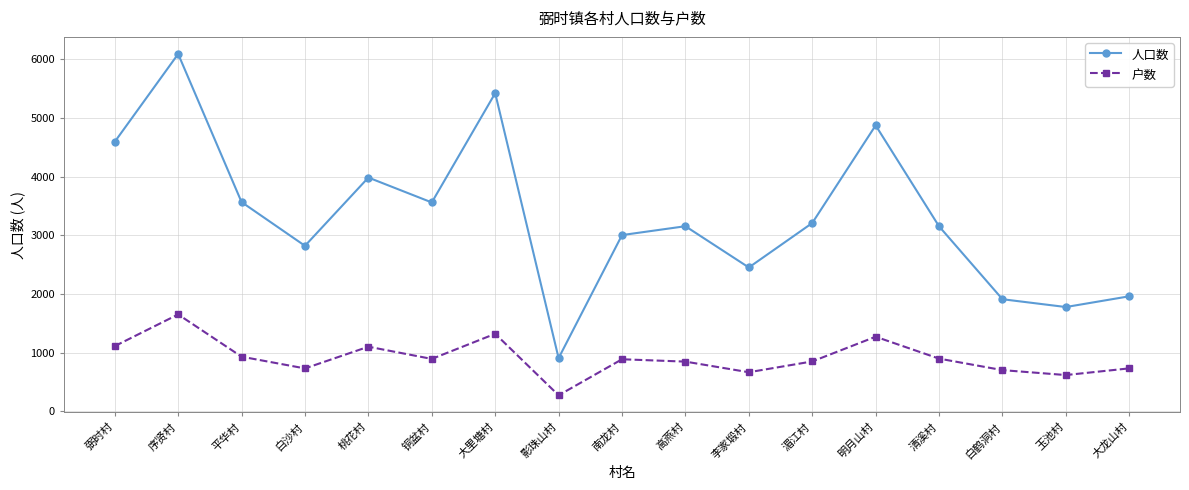

At which category is the sum across all series the highest?

序贤村